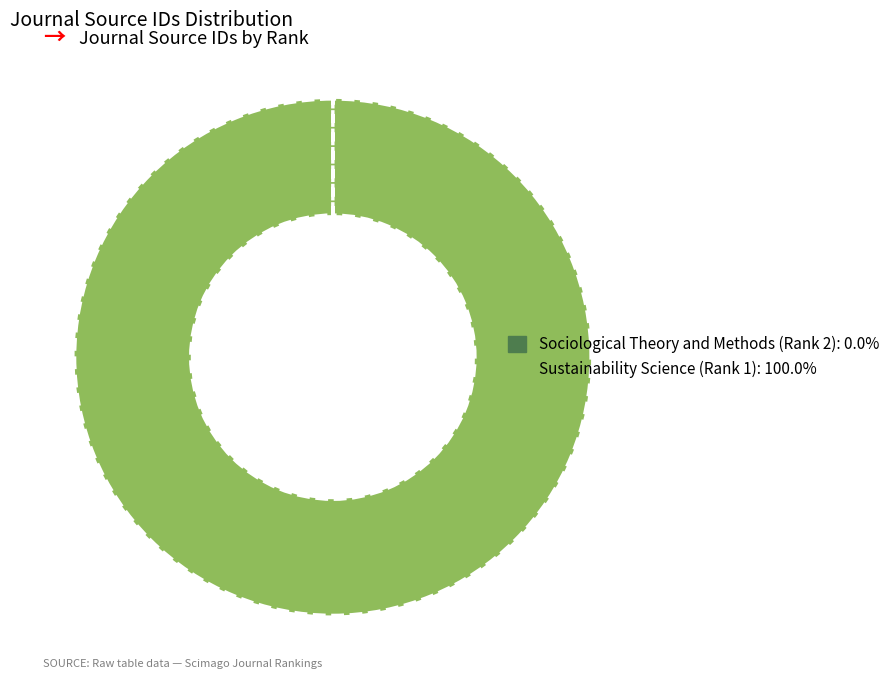

Does any single category account for the majority?

Yes